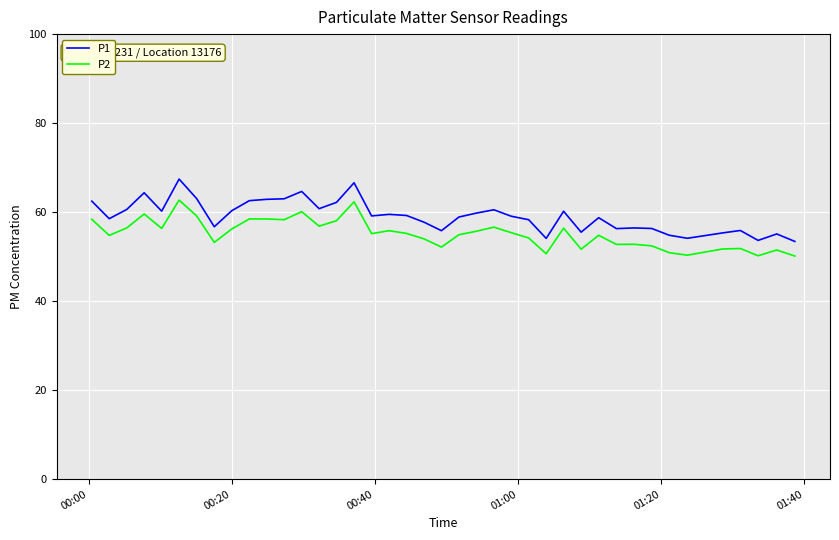

List the series in order of their peak value, highest first.

P1, P2